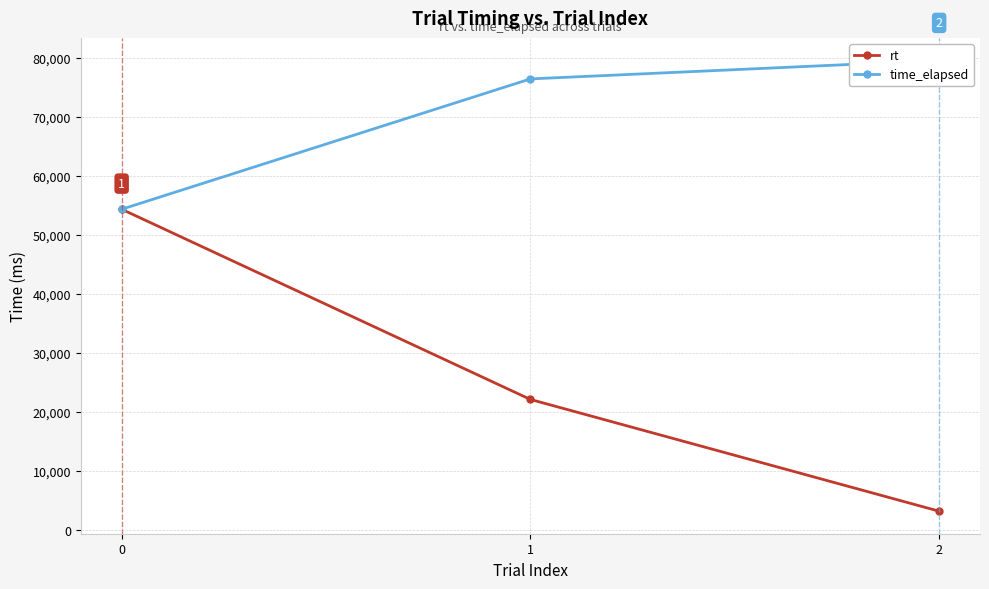

What is the value of the rt point at the 2nd from the left?

22078.7